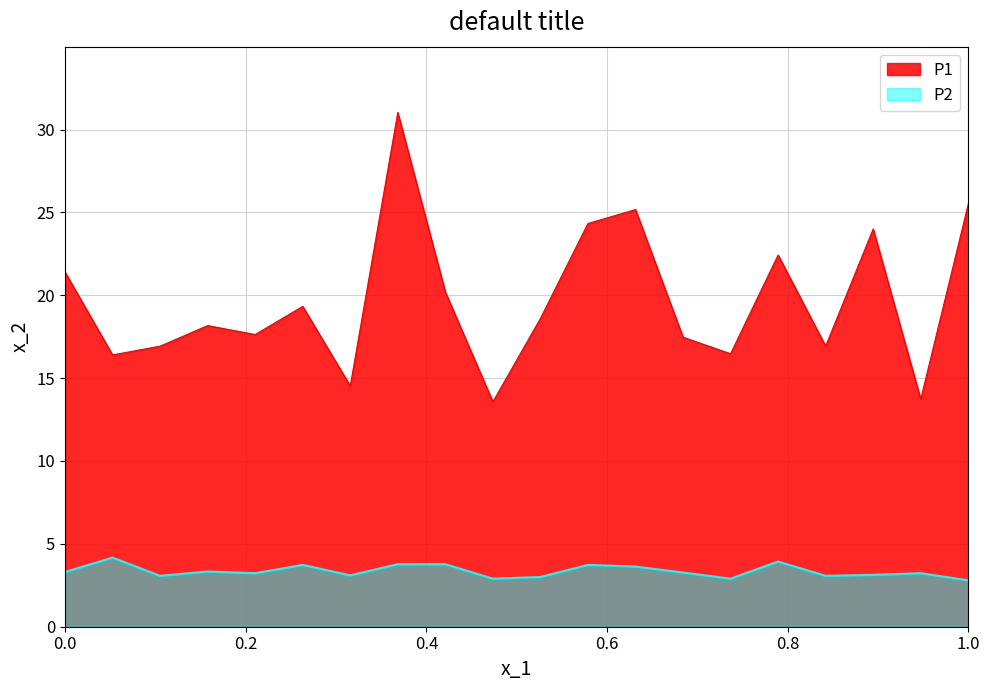

What is the minimum value for P2?

2.8